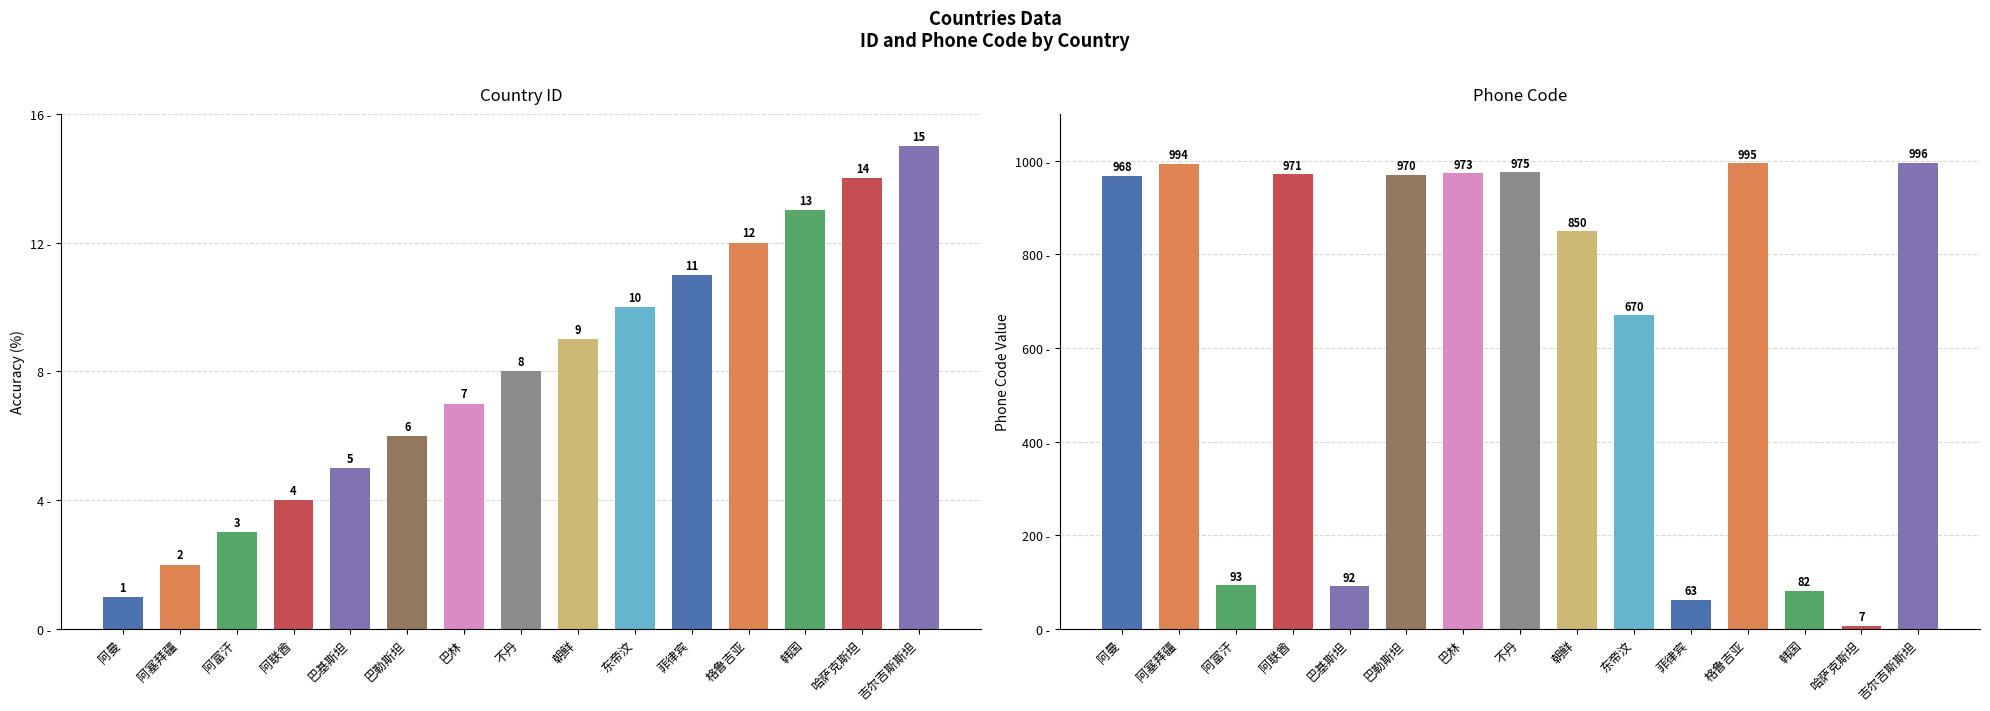

Where does the guojia.id series first go above 8?

朝鲜